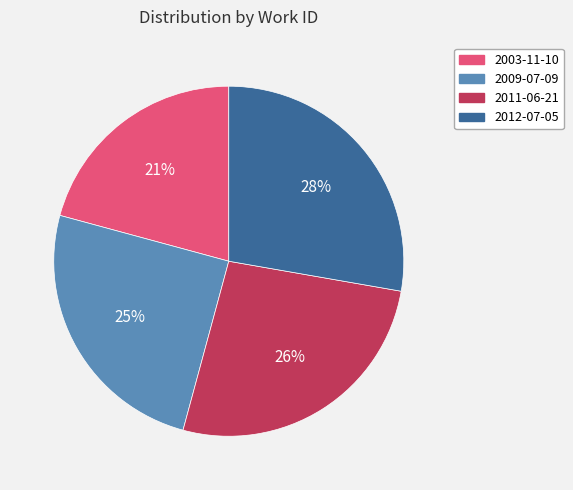

What is the ratio of the value at 2003-11-10 to the value at 2011-06-21?

0.8